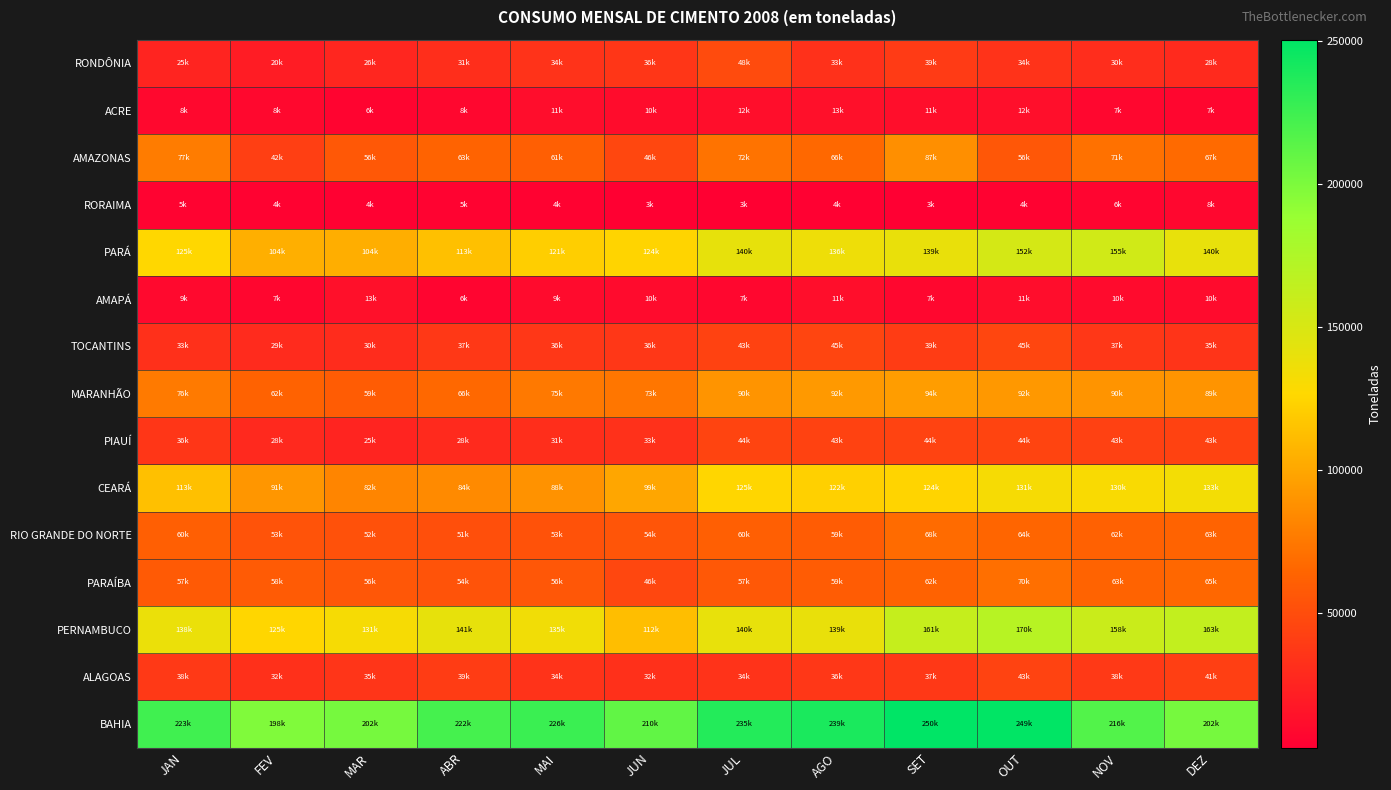

How many data points does each series have?

12